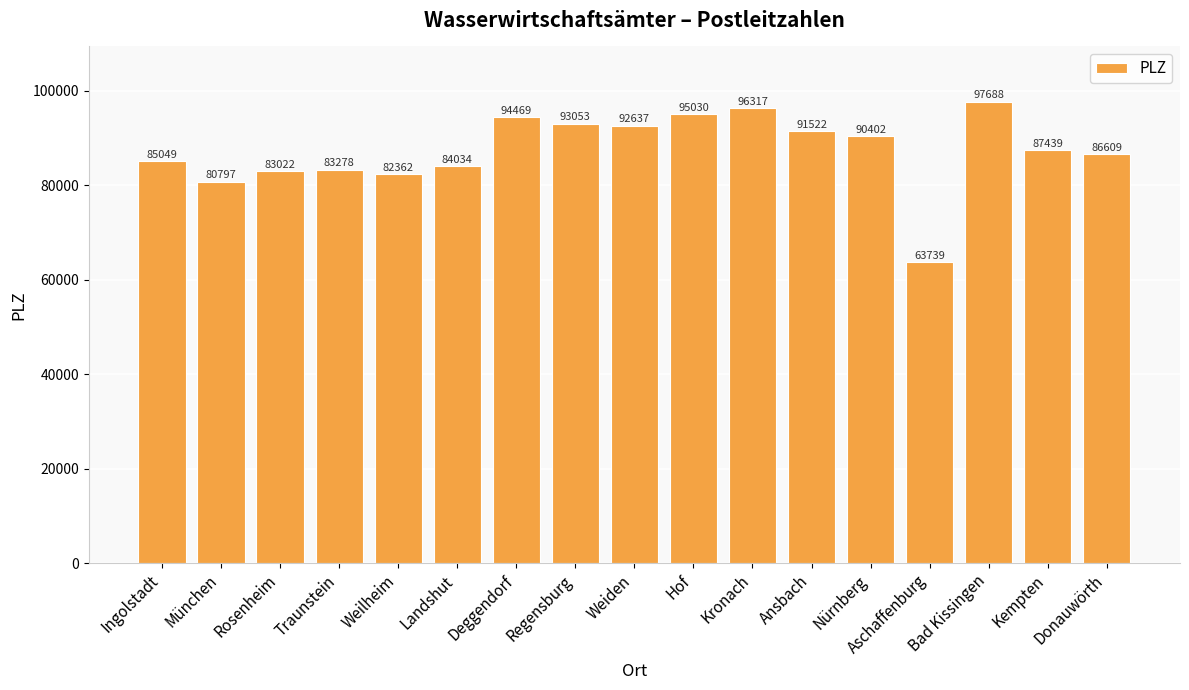

How many categories are shown in the chart?

17